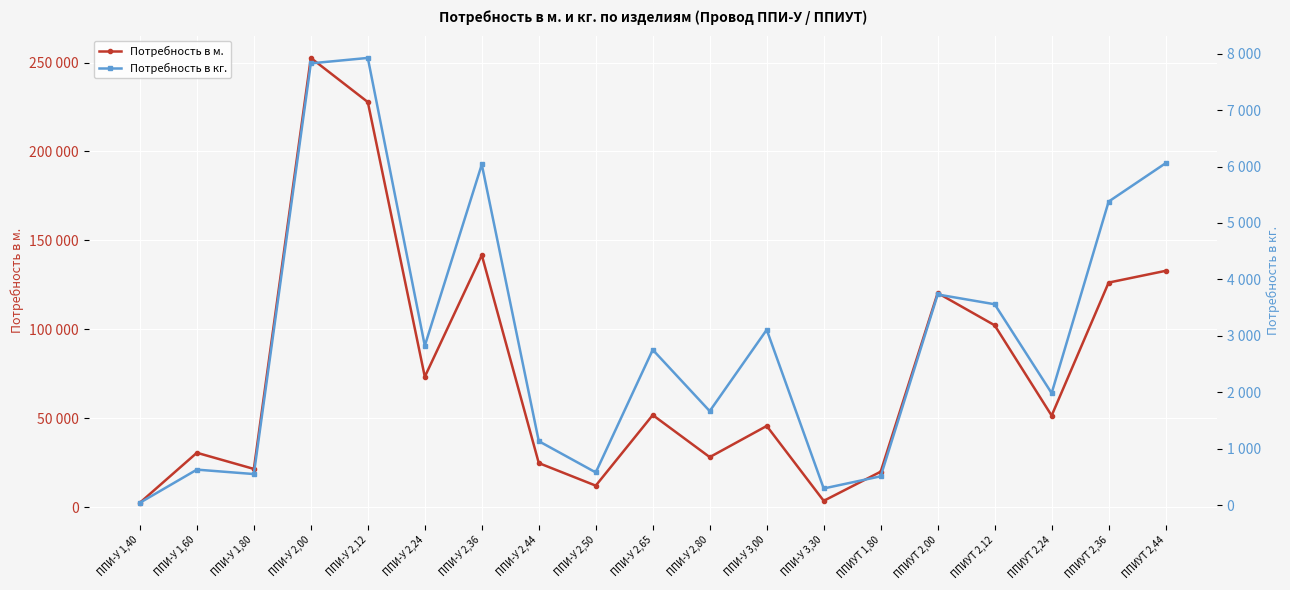

Rank the series at ППИУТ 1,80 from lowest to highest value.

Потребность в кг., Потребность в м.